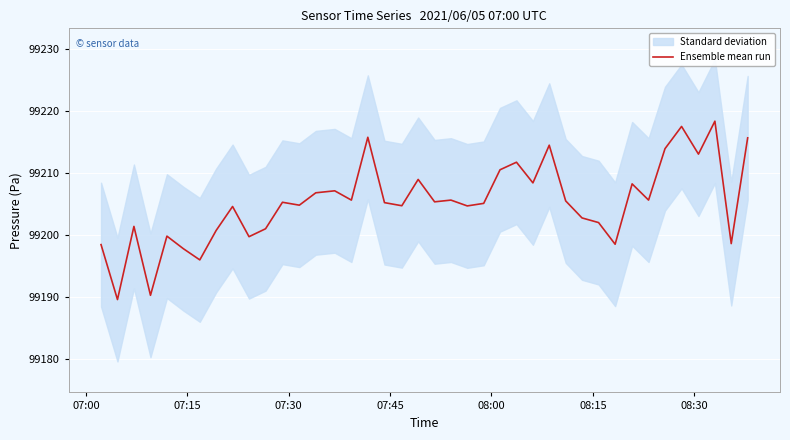

Does the chart display data point markers on the line(s)?

No